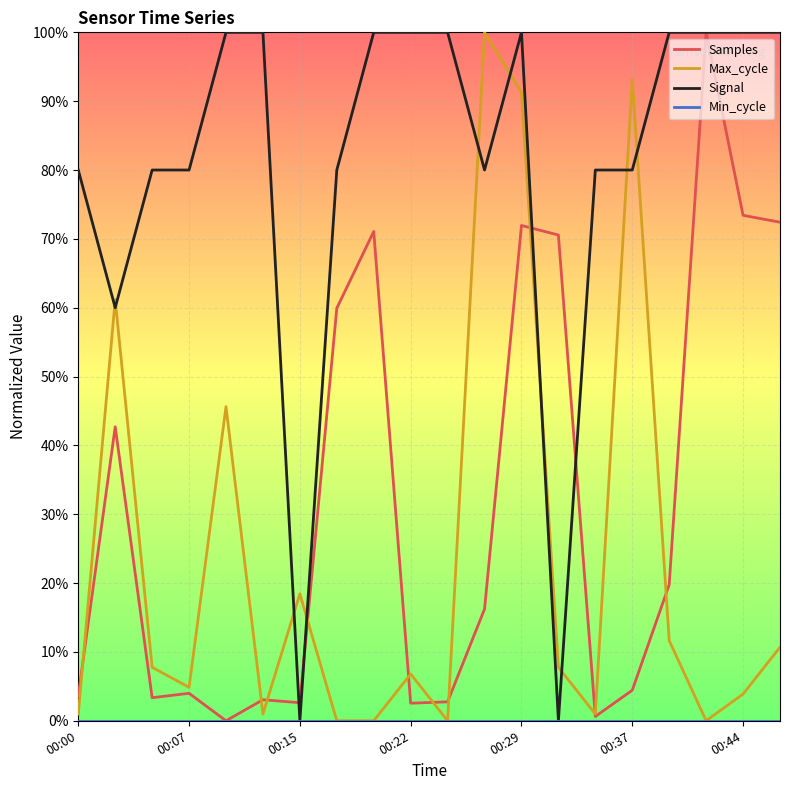

Does the chart have visible grid lines?

Yes